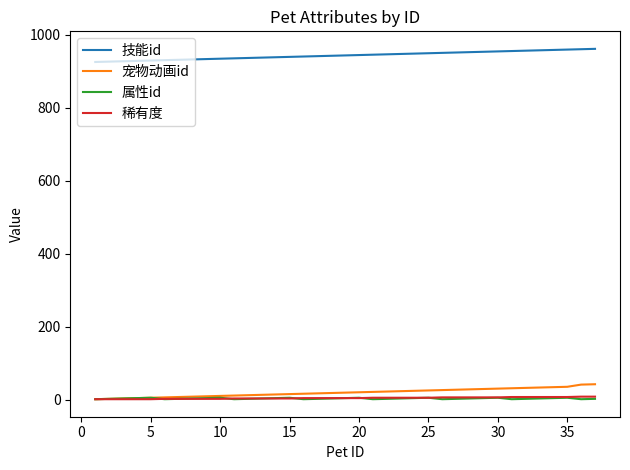

What is the lowest value of the 稀有度 series?

1